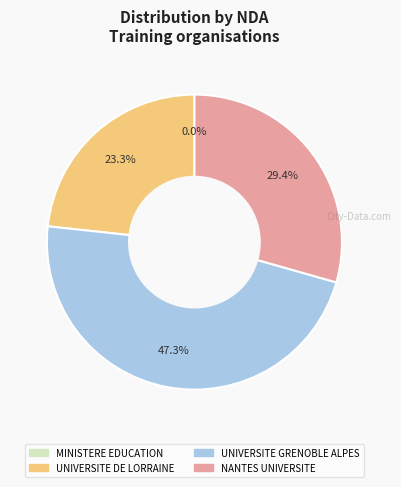

Is the sum of MINISTERE AUPRES DU MIN DE L'EDUCATION and UNIVERSITE DE LORRAINE greater than half?

No